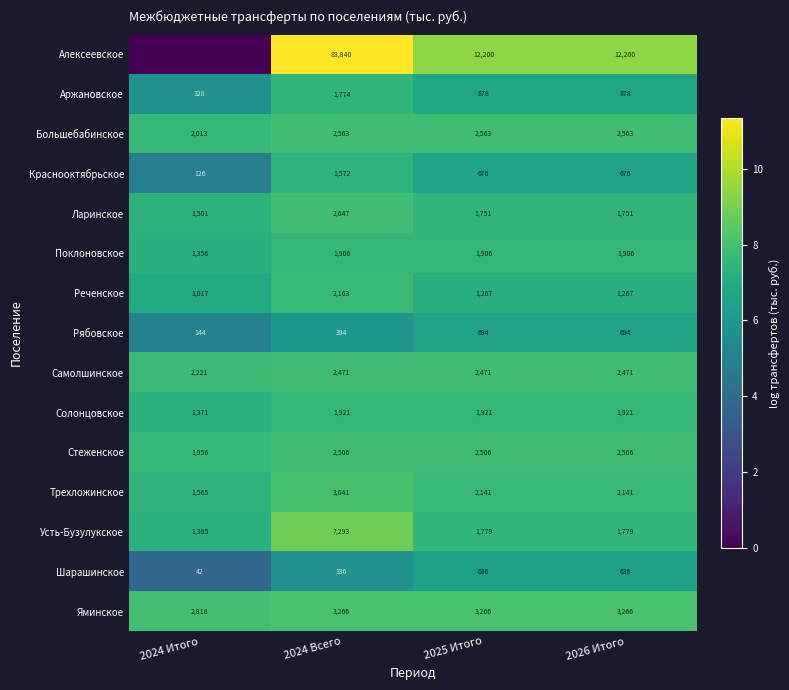

At how many categories does at least one series exceed 7?

4